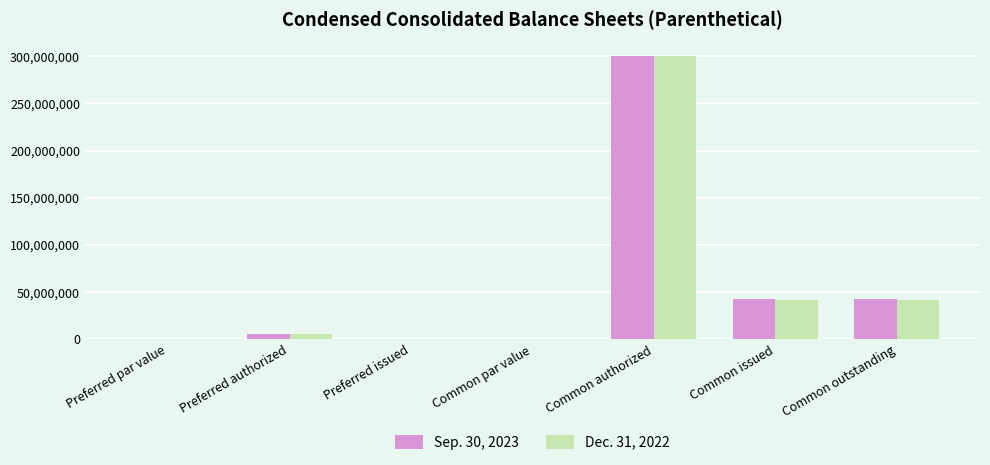

What is the difference between the Sep. 30, 2023 values at Common authorized and Preferred issued?

300000000.0